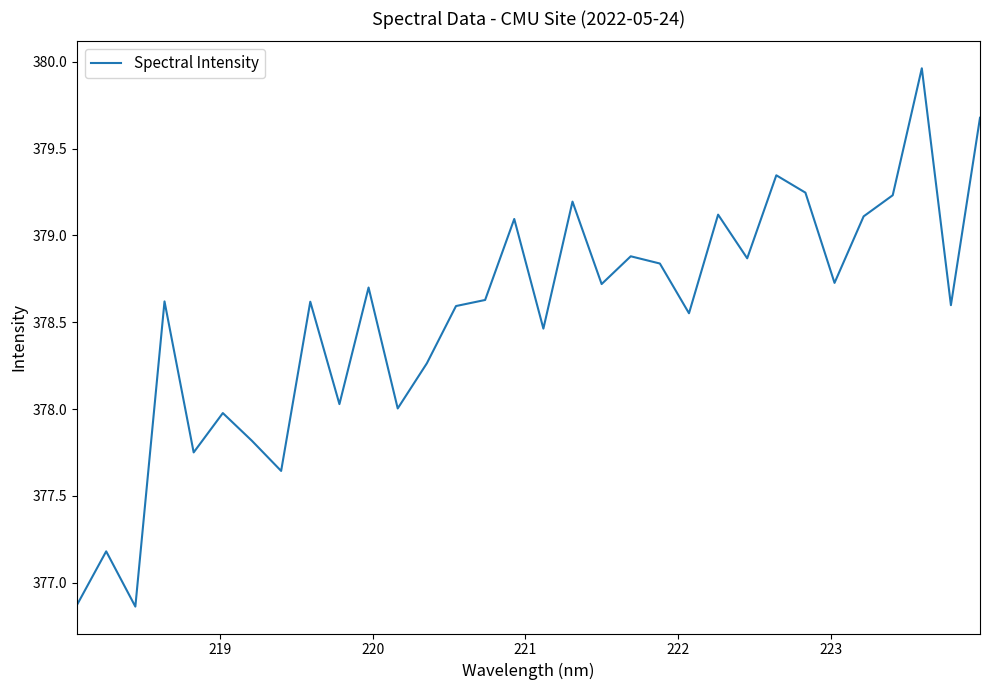

What is the difference between the maximum and minimum values?

3.1